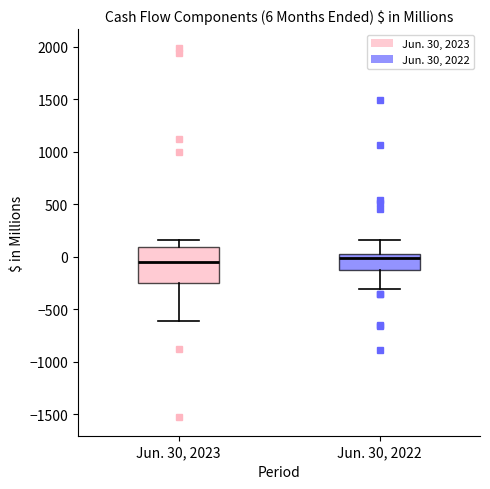

Comparing the boxes themselves (not the whiskers), which one is the tallest?

Jun. 30, 2023